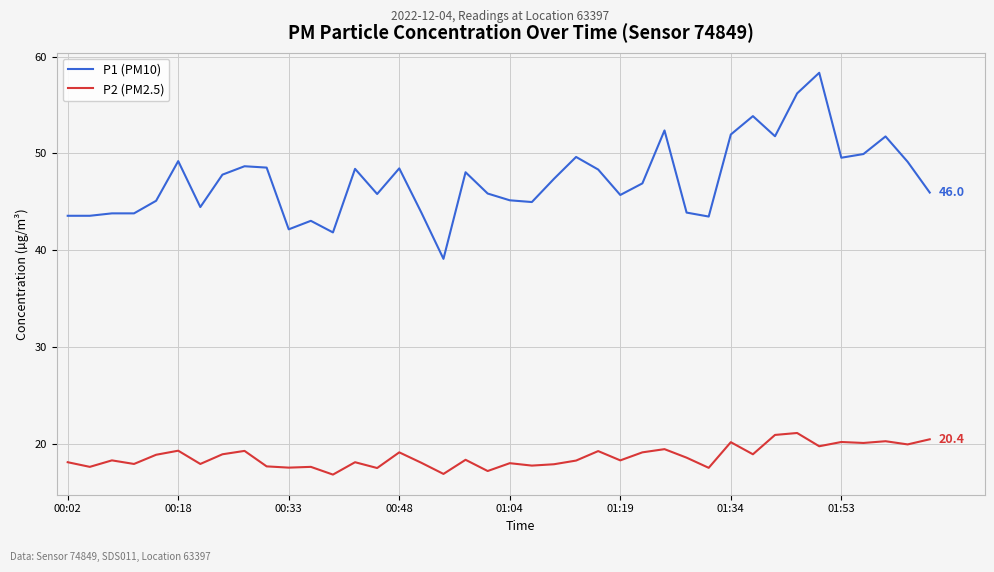

What is the maximum value for P1 (PM10)?

58.3